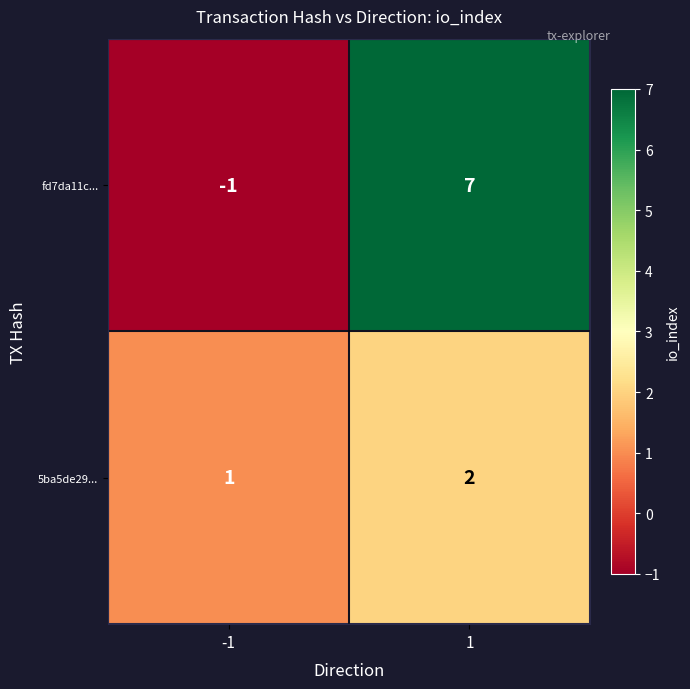

What is the spread (max minus min) of values at 1?

5